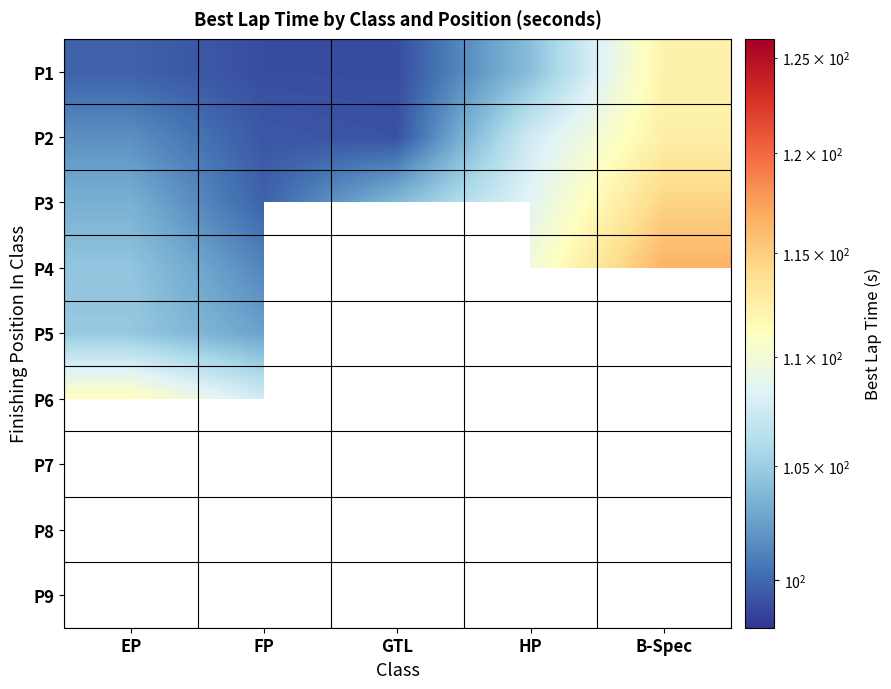

Which series has the largest total across all categories?

P3